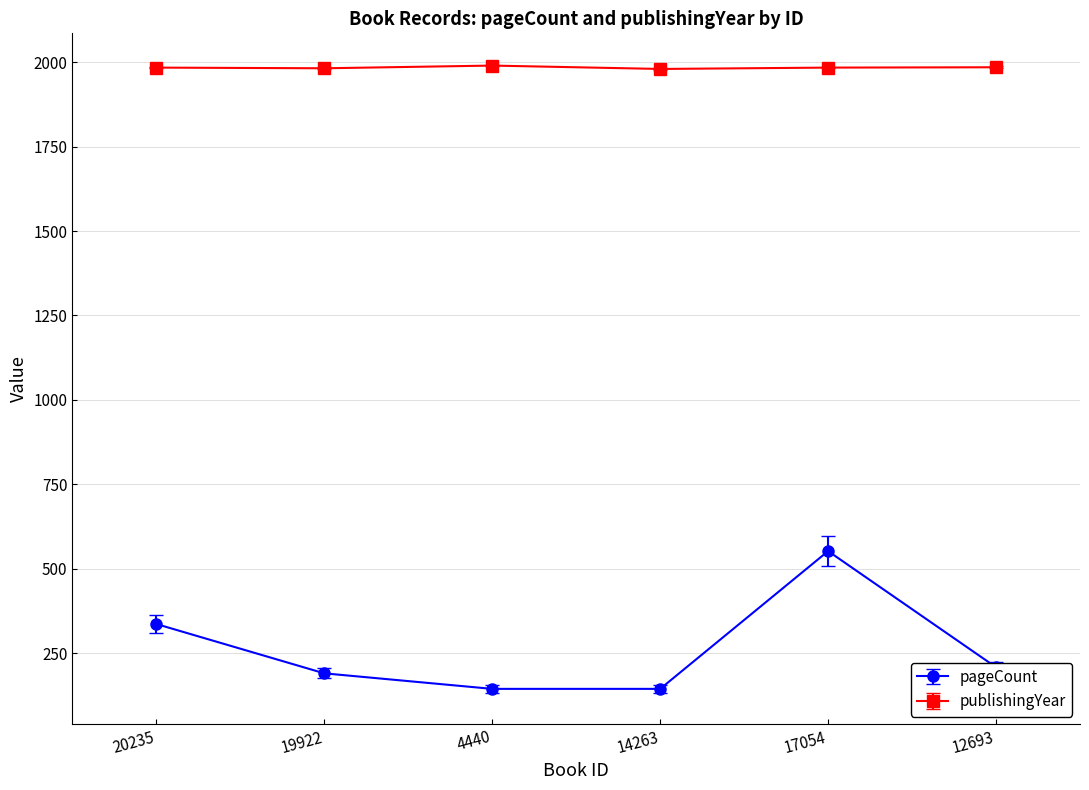

What is the total value across all series at 4440?

2134